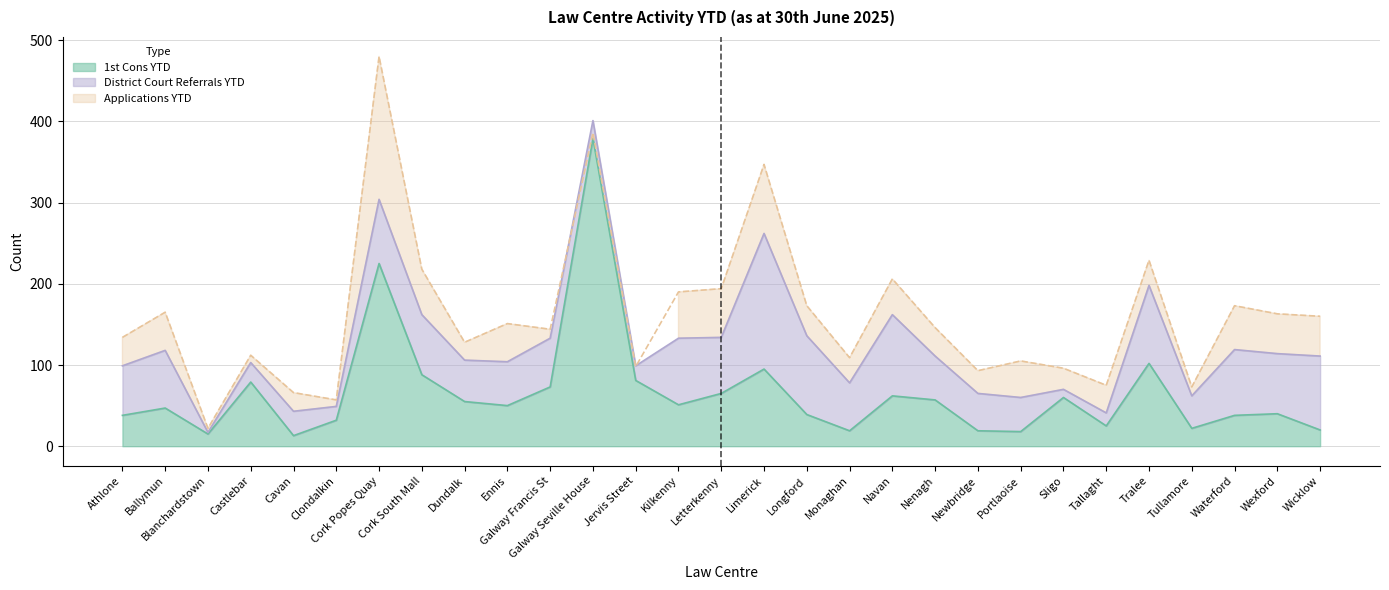

What position from the left is Newbridge?

21